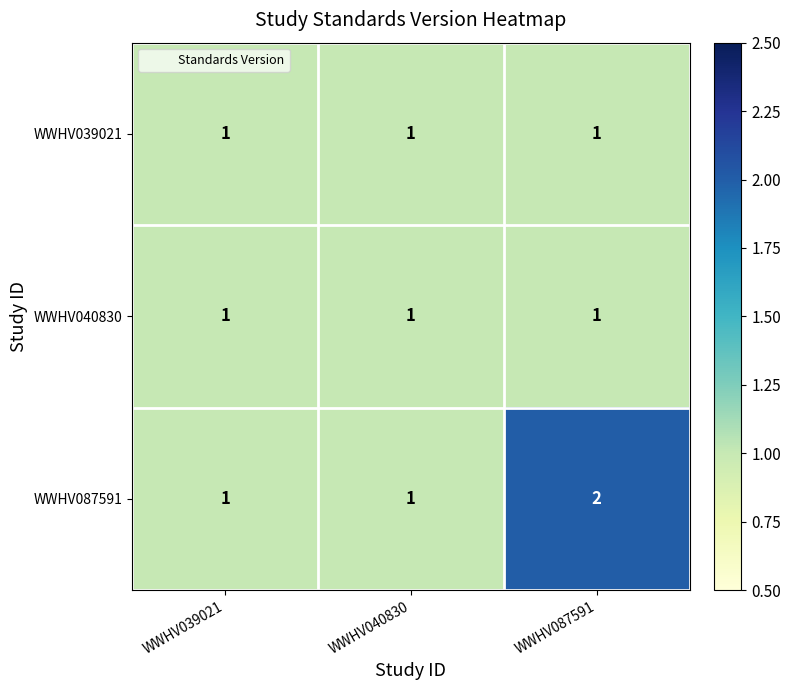

Which category has the highest value across all series?

WWHV087591